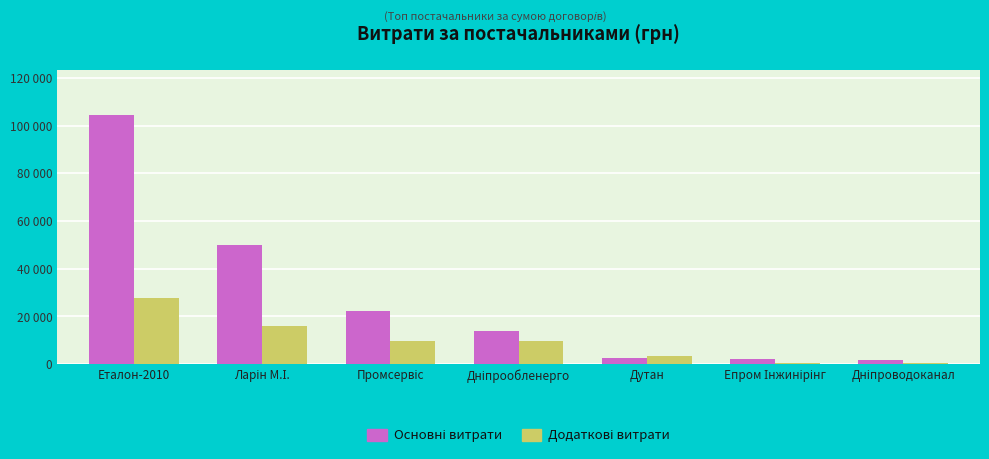

What is the smallest value displayed?

365.3